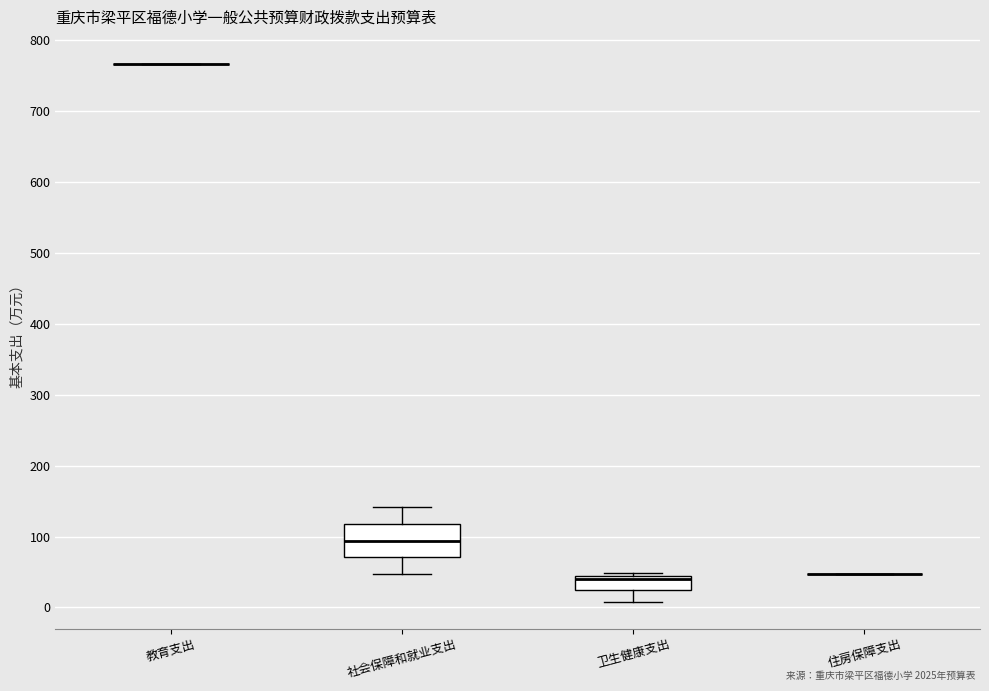

Reading left to right, transcribe this box plot: for each box, give where its median line is, the range the box spans, and where its two whiskers end, as read against the y-axis. The values are not printed on the chart, so give them approximately, as read against the axis.

教育支出: box collapsed to a line at 770, whiskers 770 to 770
社会保障和就业支出: median 90, box 70 to 120, whiskers 50 to 140
卫生健康支出: median 40 (just below the box's upper edge), box 20 to 40, whiskers 10 to 50
住房保障支出: box collapsed to a line at 50, whiskers 50 to 50